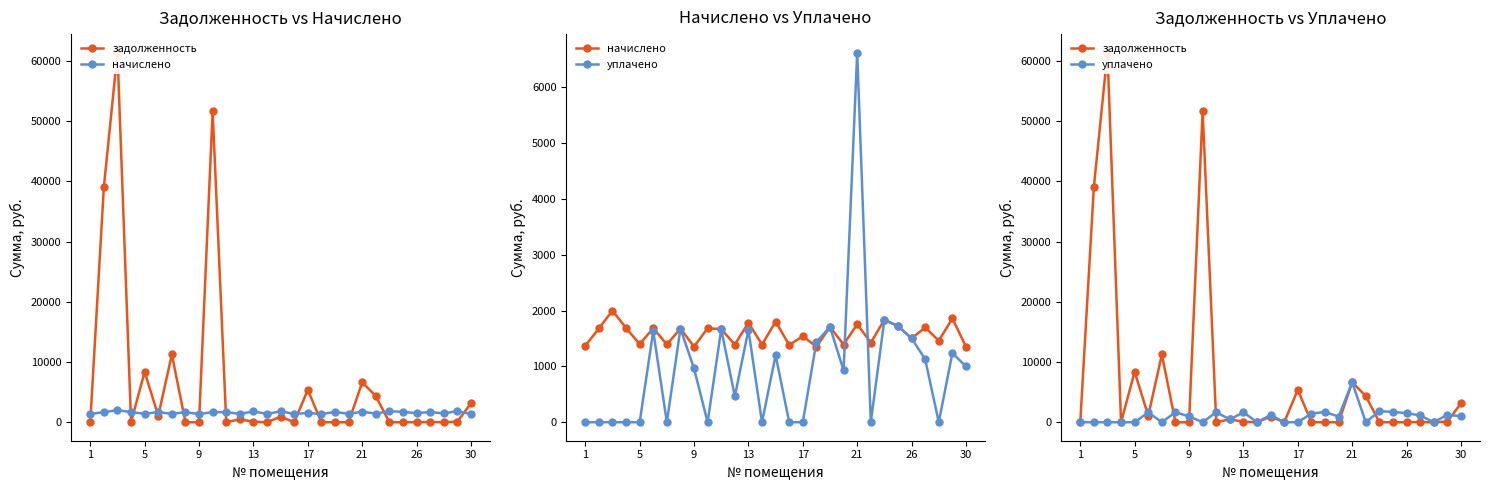

What is the value of the начислено point at the 16th from the left?

1383.8